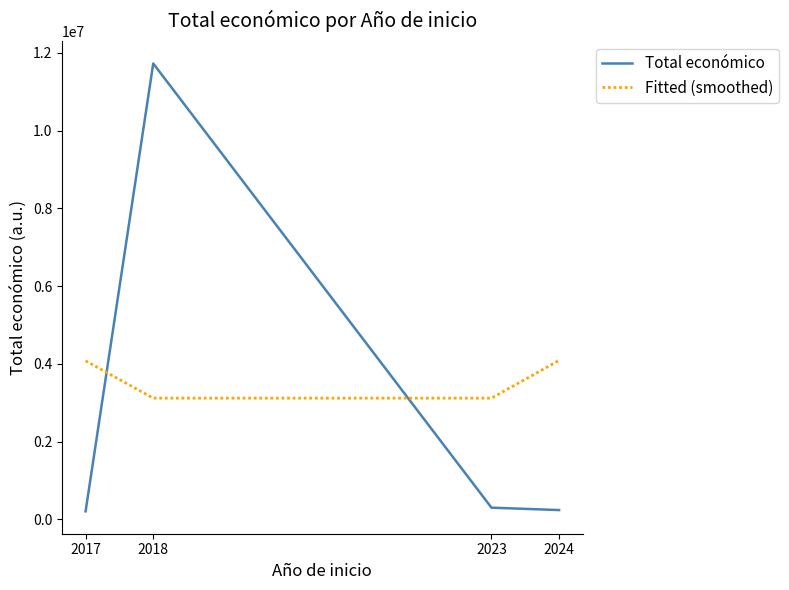

Which series has the largest total across all categories?

Fitted (smoothed)